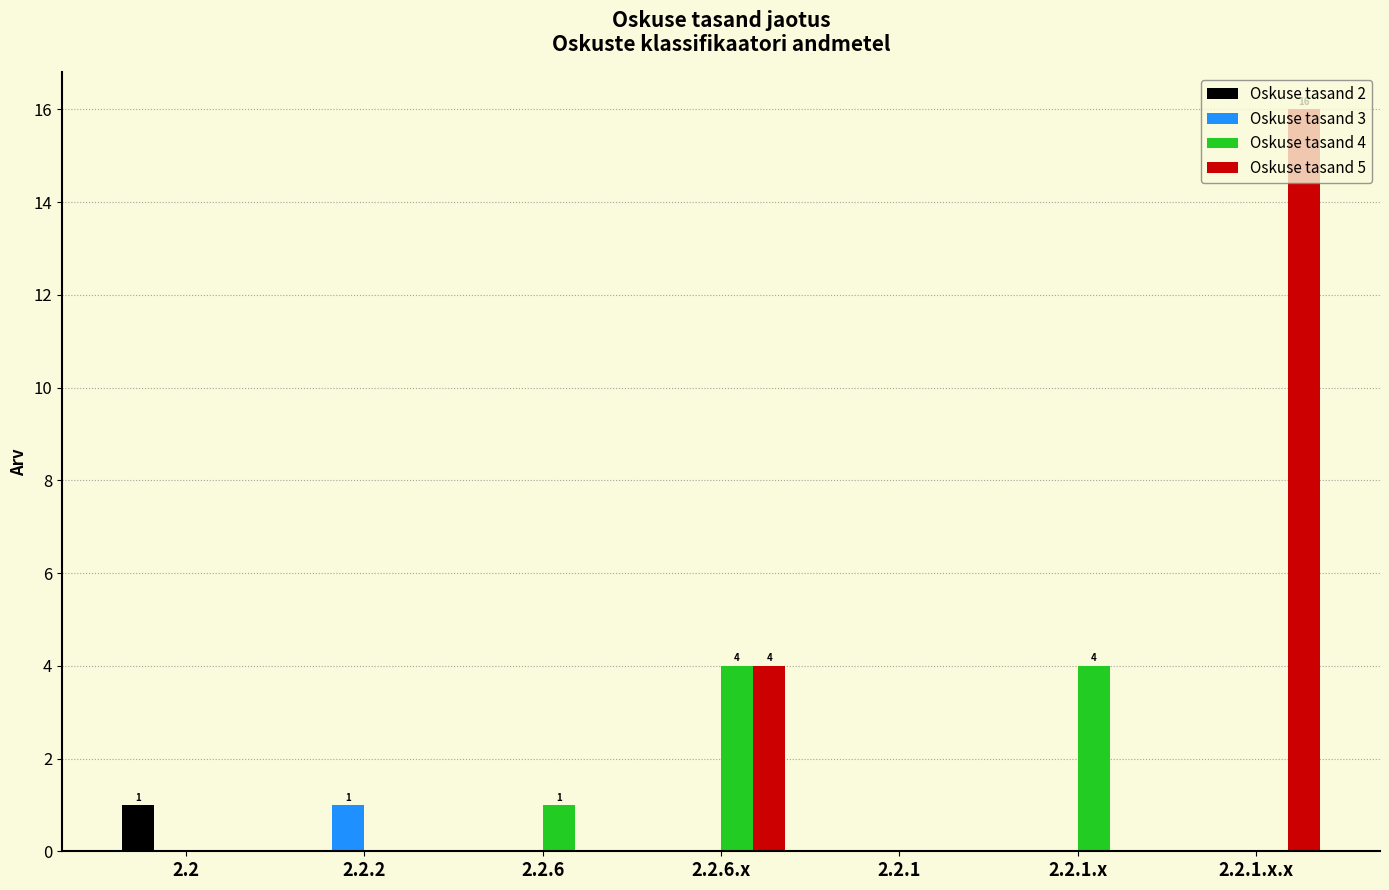

Which series has the largest range (max minus min)?

Oskuse tasand 5